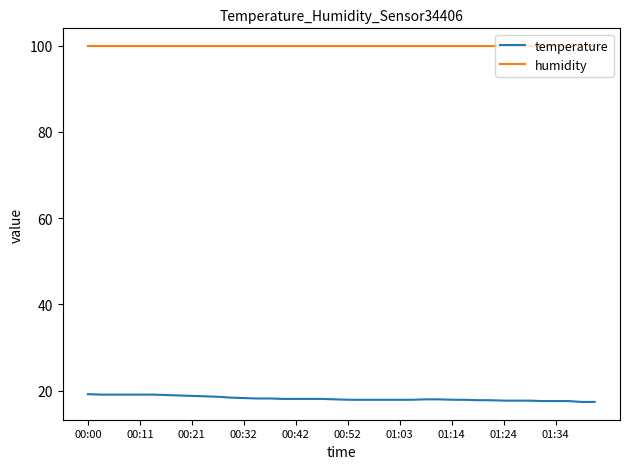

Which series has the largest total across all categories?

humidity